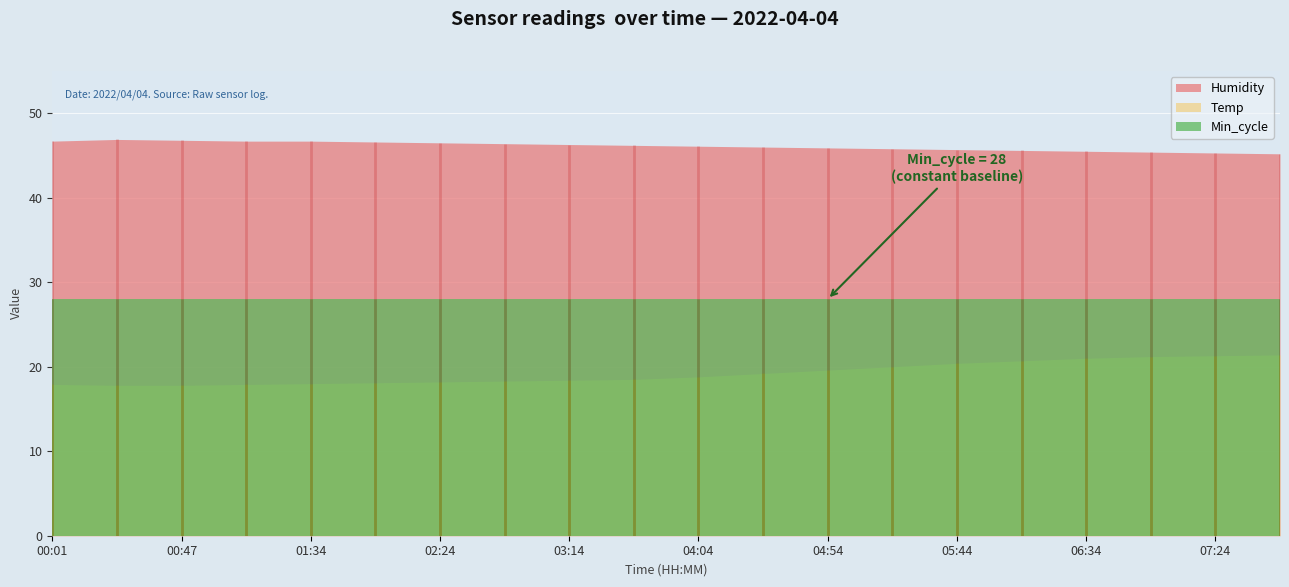

At which label does Temp reach its peak?

07:49